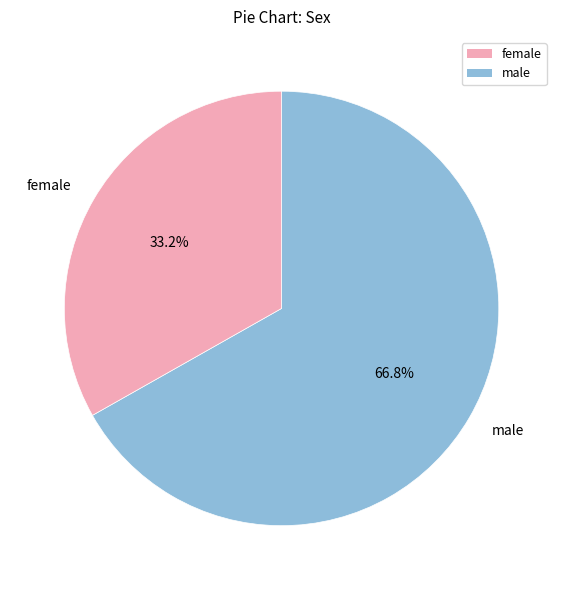

Approximately how many times larger is the value at female compared to male?

0.5